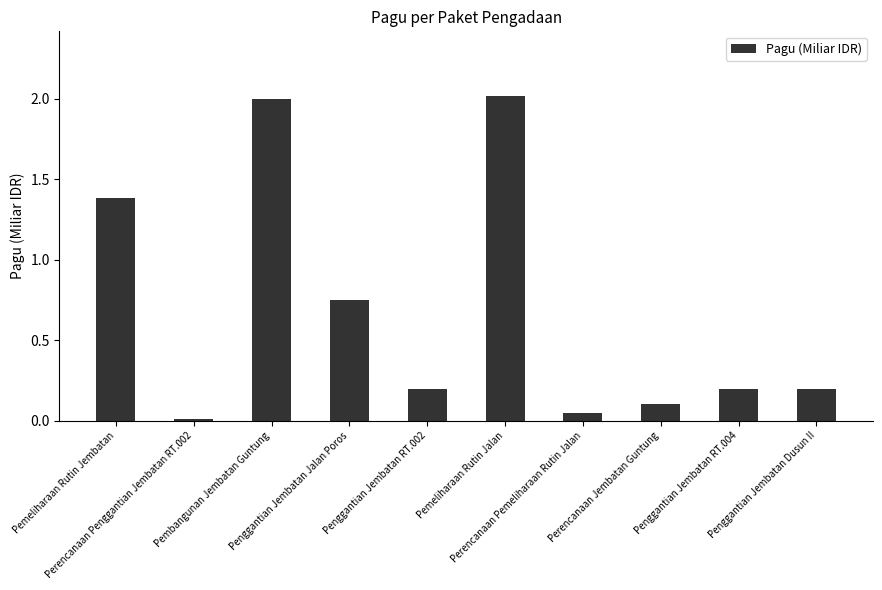

What is the change in value from Perencanaan Penggantian Jembatan RT.002 to Penggantian Jembatan RT.004?

+0.2